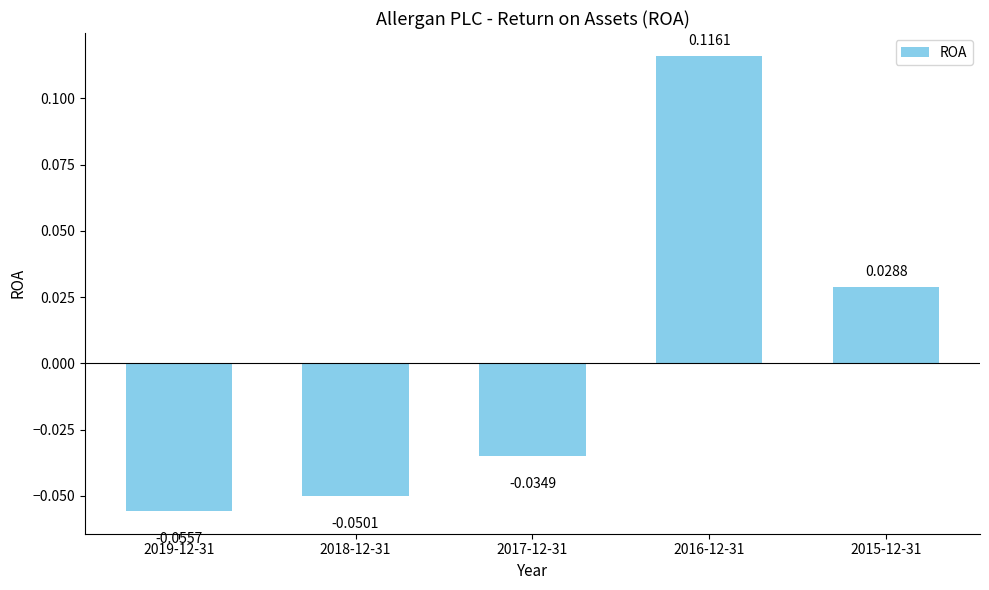

Count the values in the range 0 to 1.

2